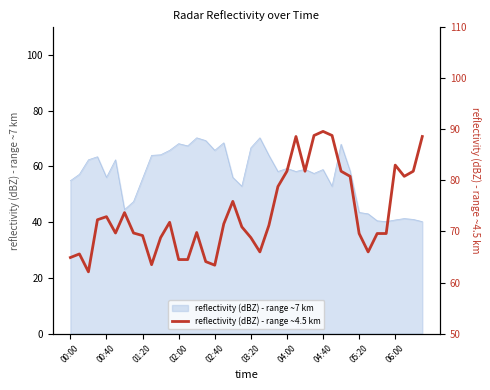

What is the value of the   4.615 point at the 16th from the left?

64.1